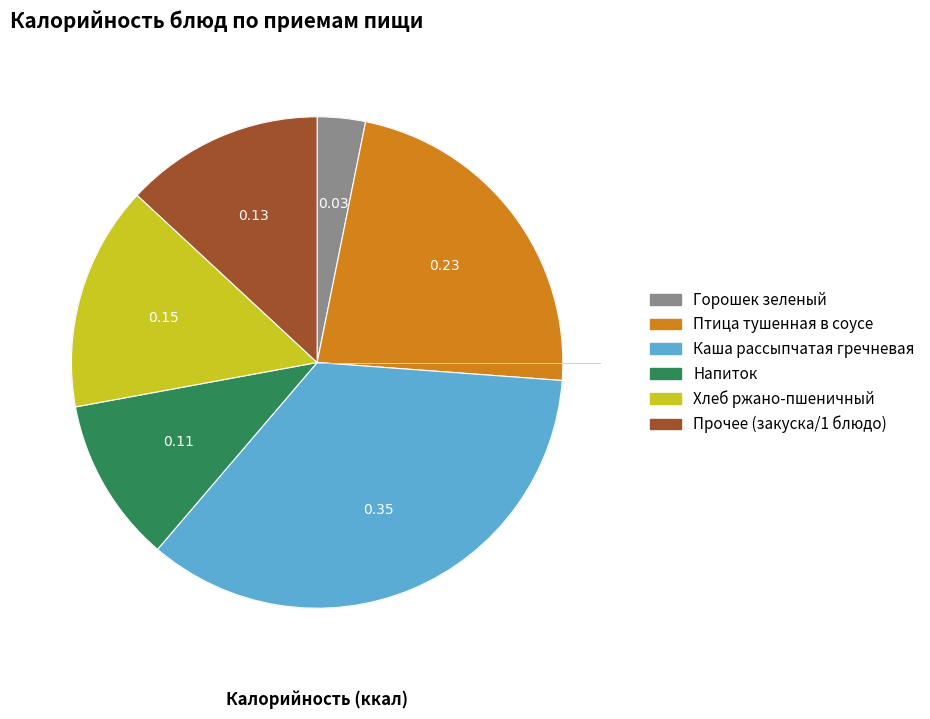

Is there any slice that represents more than half of the pie?

No